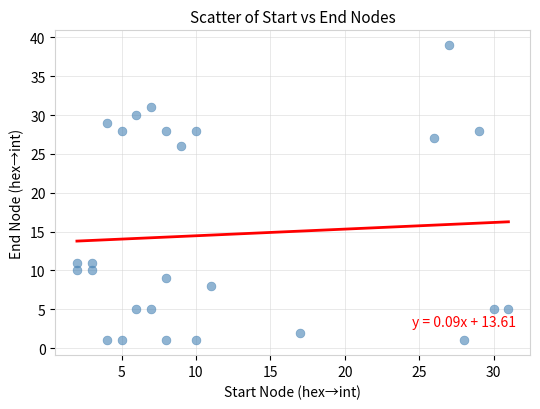

What Y value in the scatter plot is closest to 20?

26